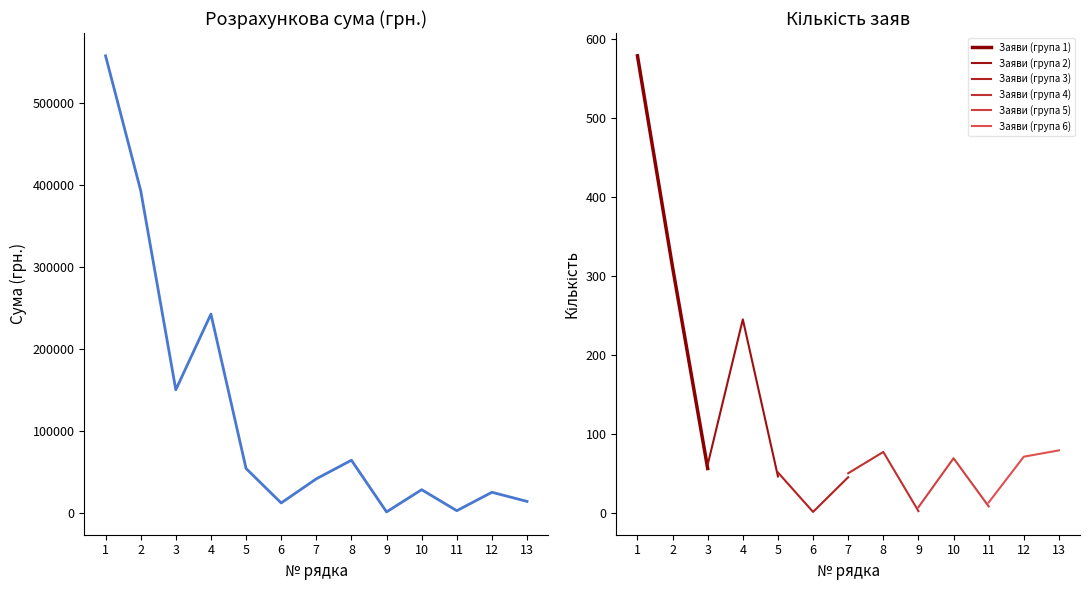

Reading left to right, extract all data points from this chart.

558039.8	393663.4	150672.6	242990.8	54652.0	12612.0	42040.0	64741.6	1681.6	28797.4	3153.0	25644.4	14503.8